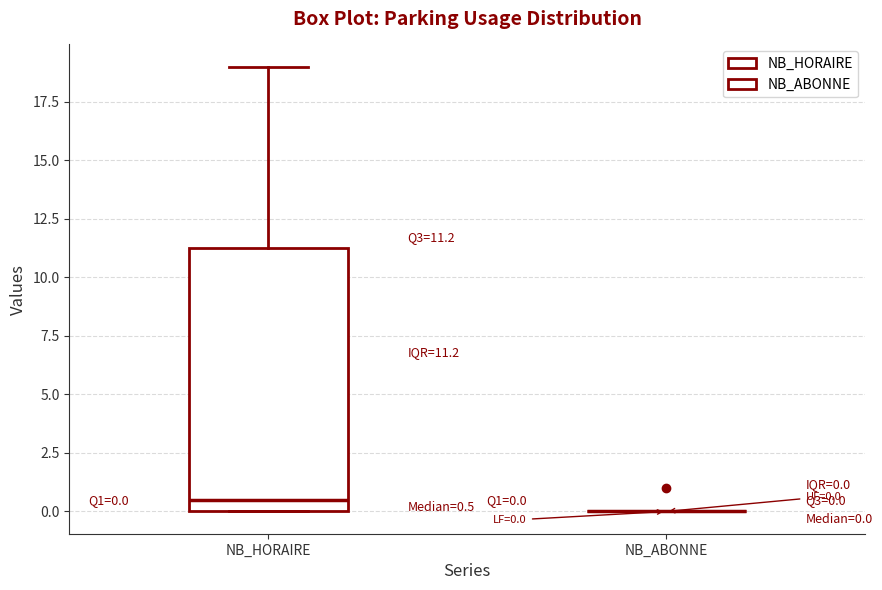

Which box is the tallest, from its lower edge to its upper edge?

NB_HORAIRE